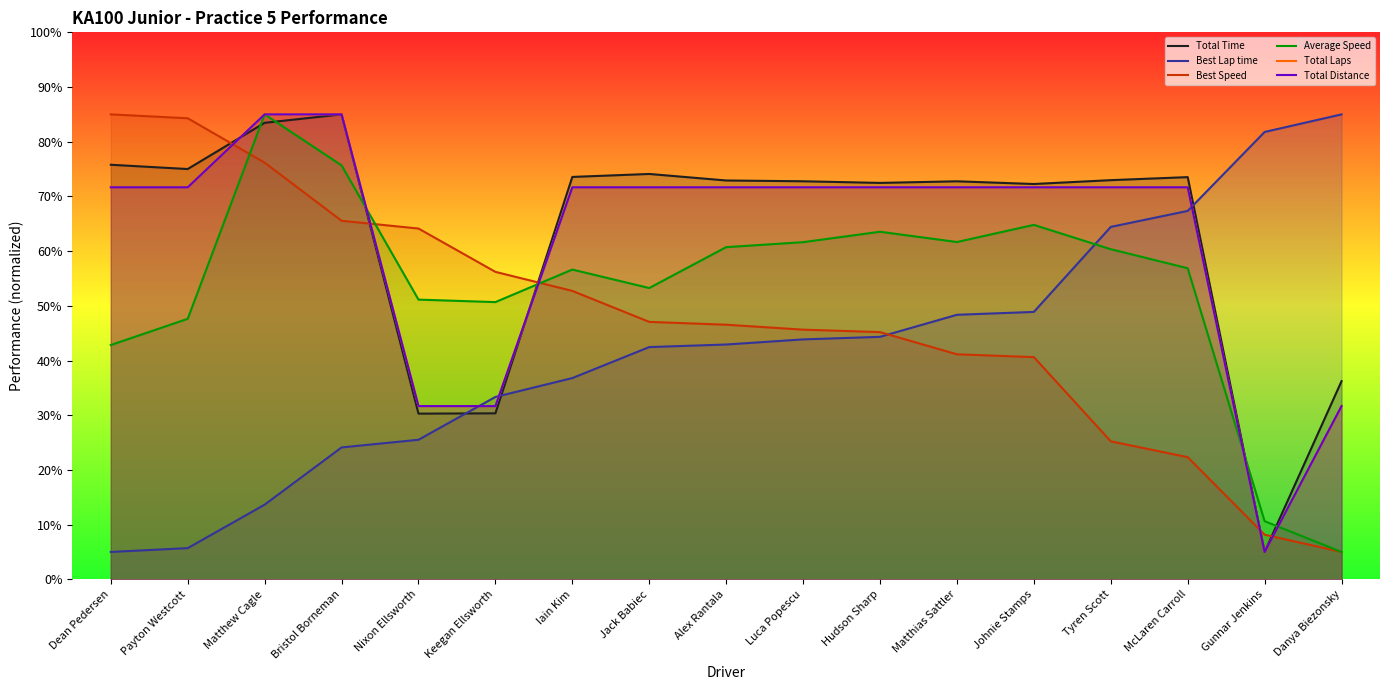

Where do Best Speed and Best Lap time first cross each other?

Hudson Sharp and Matthias Sattler